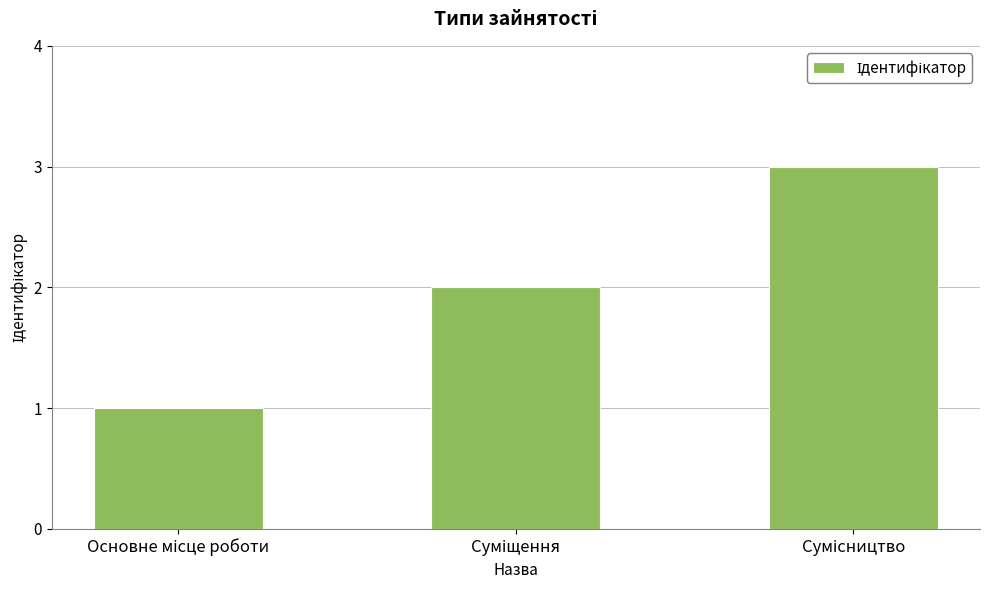

What is the greatest value displayed?

3